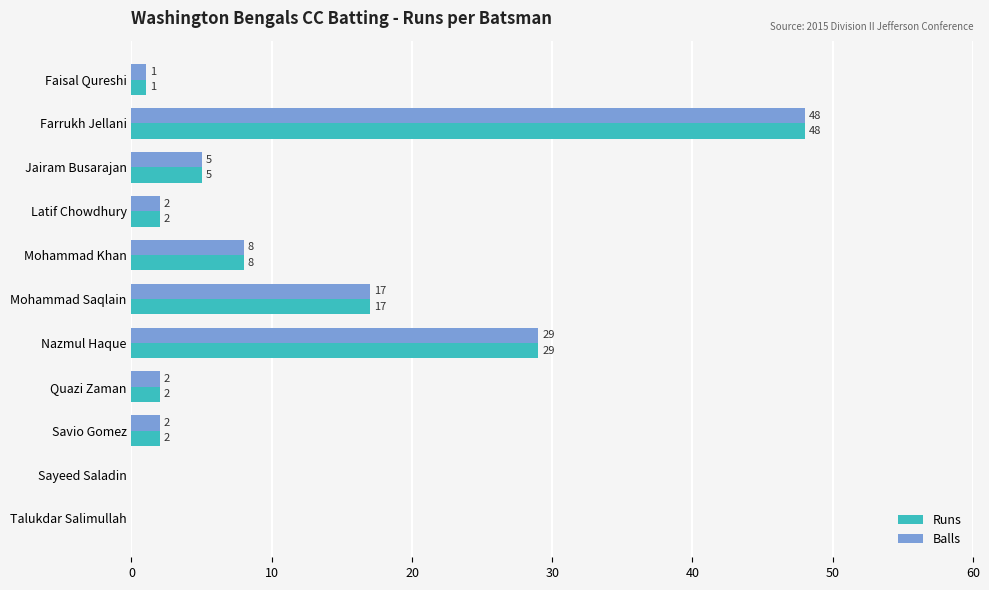

What is the maximum value for Runs?

48